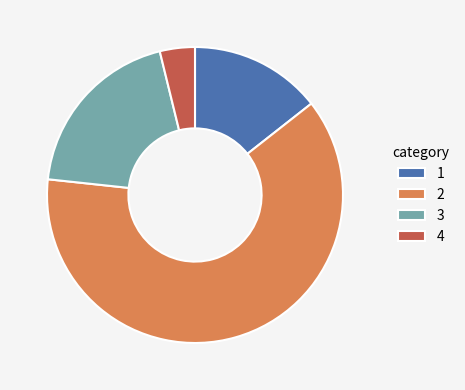

Combined, do 3 and 4 account for over 50%?

No